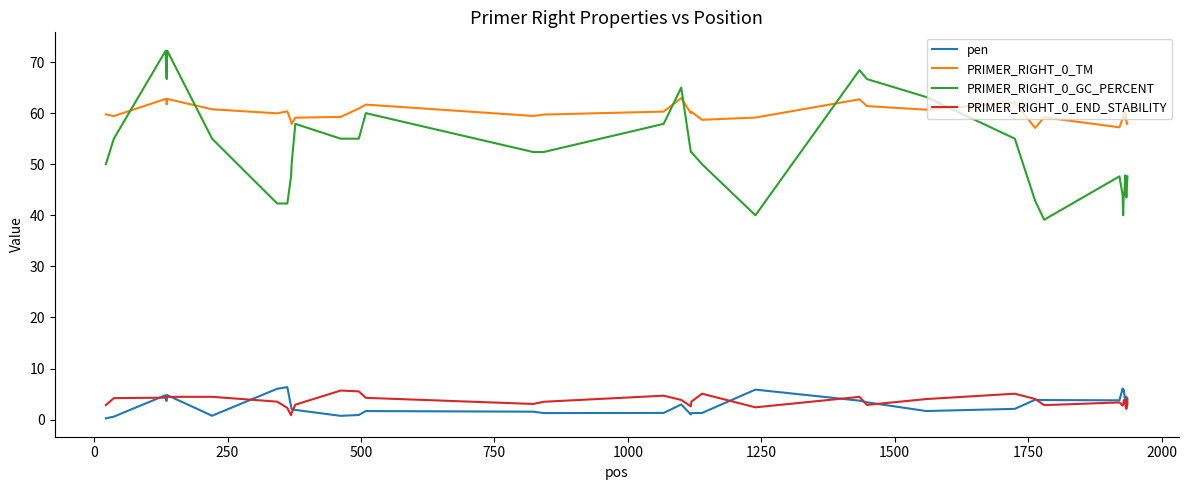

True or false: PRIMER_RIGHT_0_GC_PERCENT and PRIMER_RIGHT_0_END_STABILITY cross at least once.

False